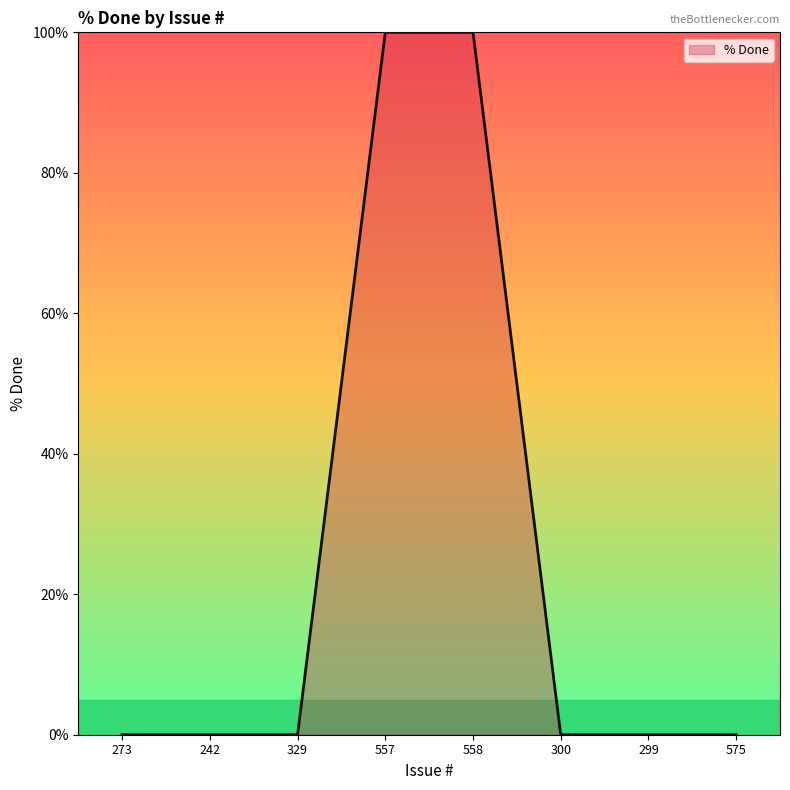

What is the sum of all values?

200